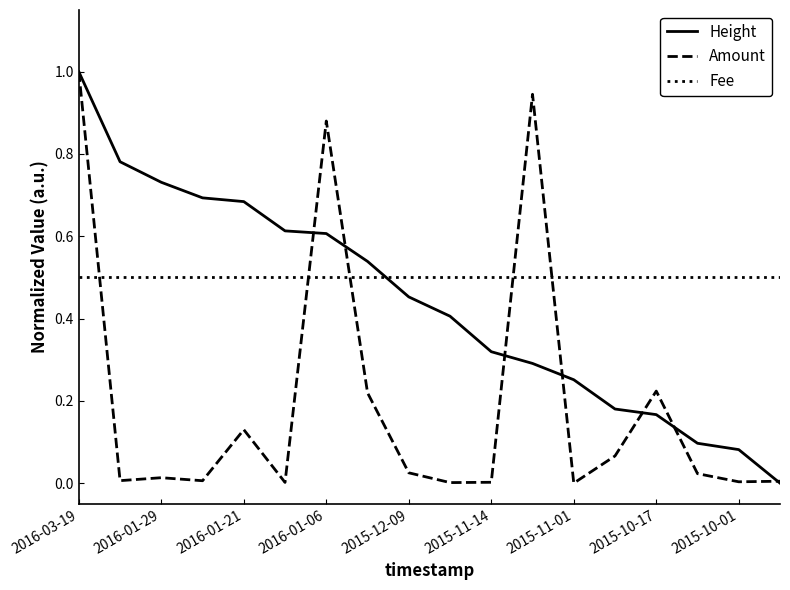

What is the maximum value shown in the chart?

1.0